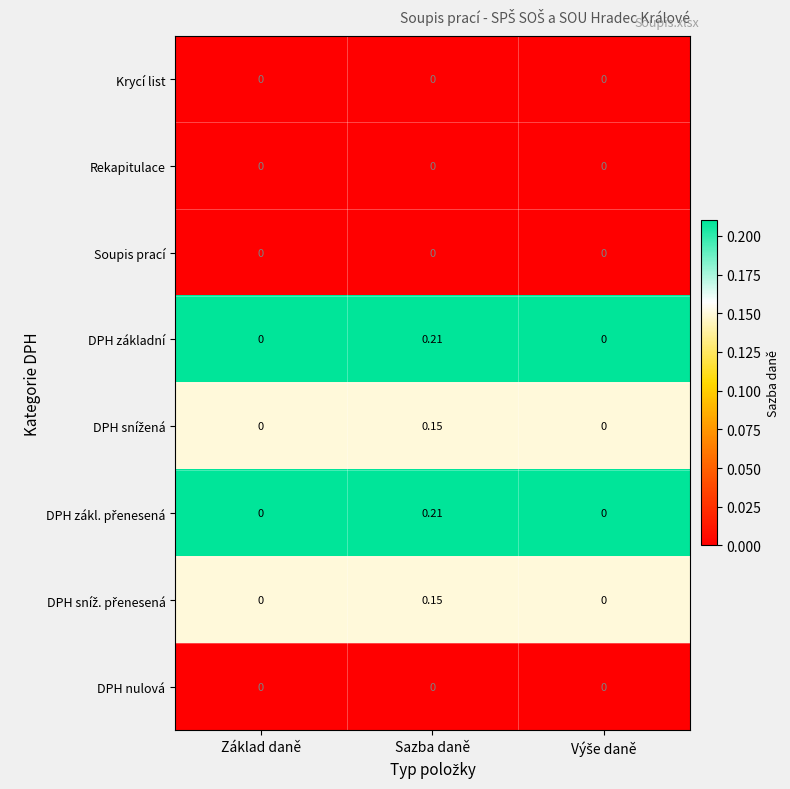

Which category has the highest value across all series?

Sazba daně